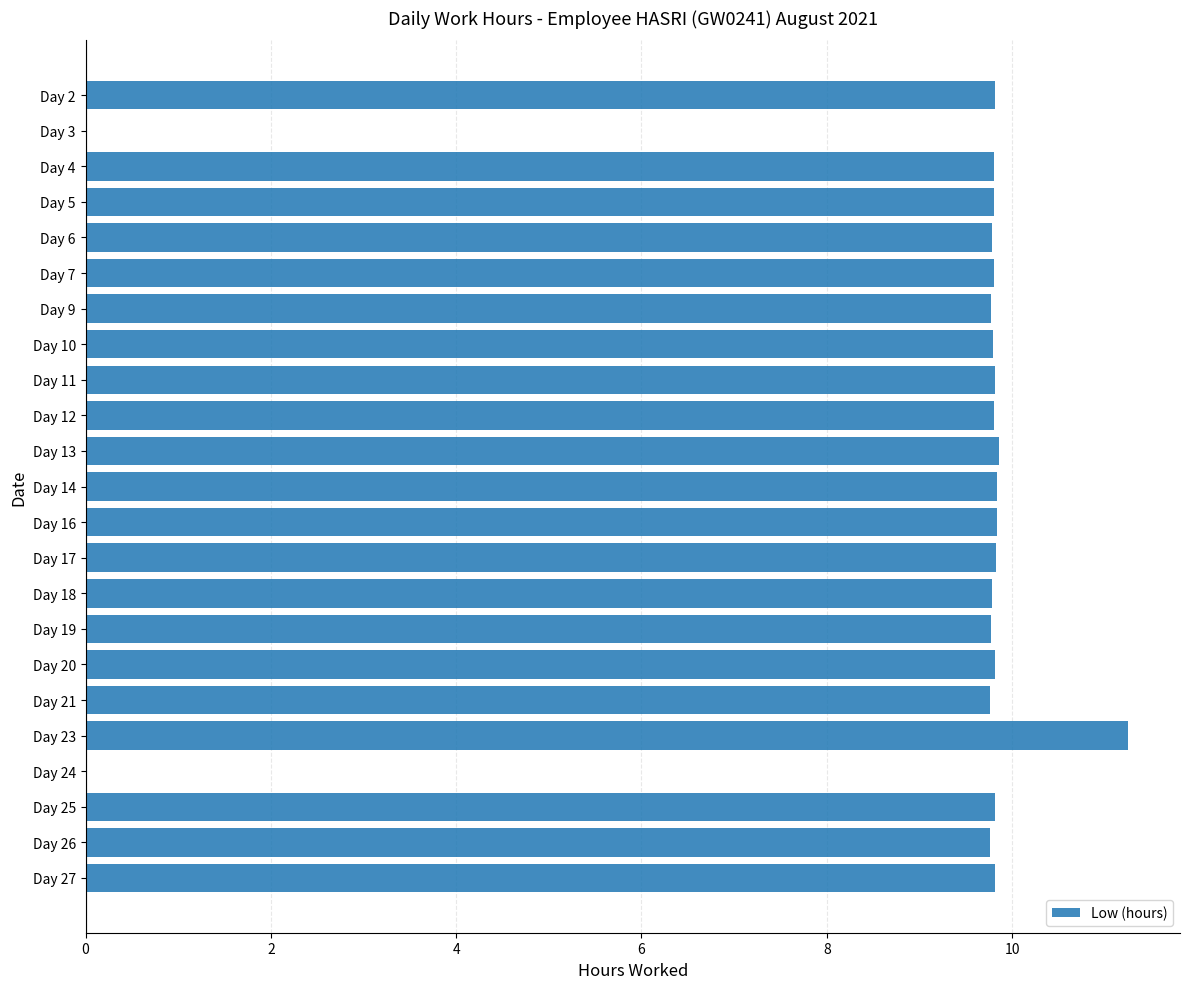

Which has a higher value, Day 23 or Day 9?

Day 23